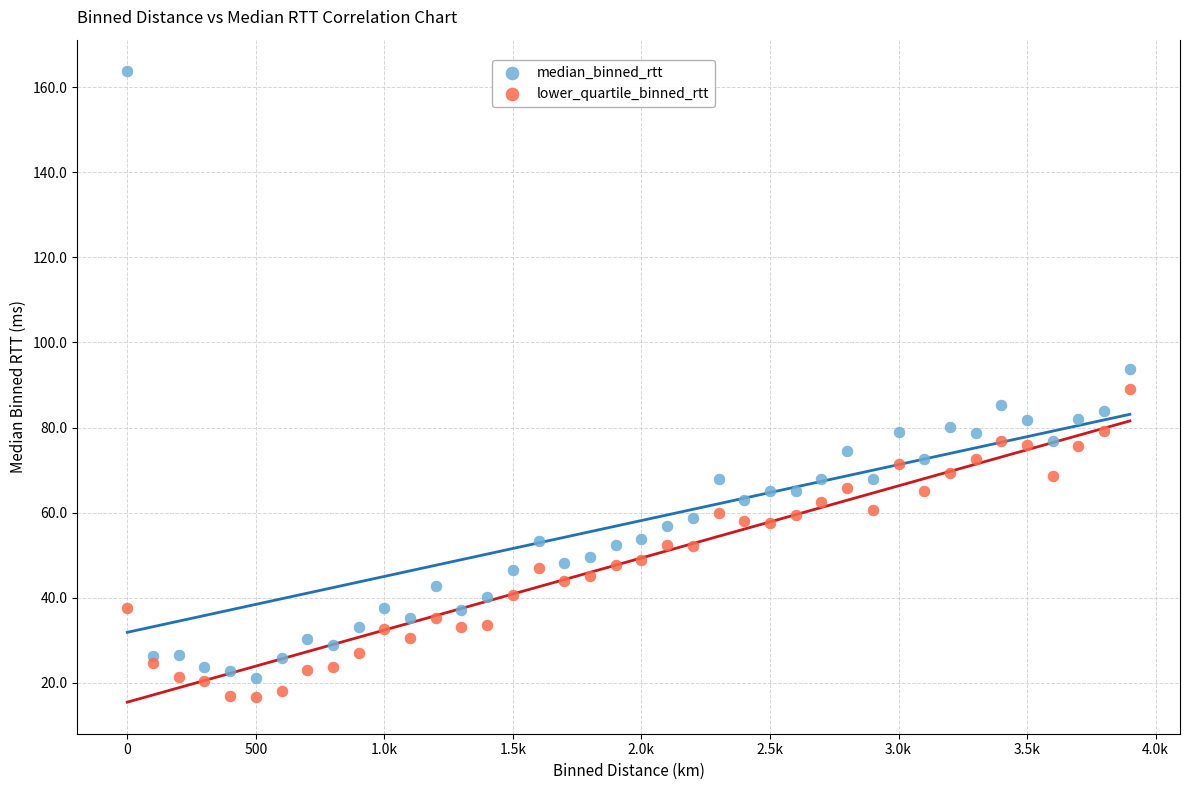

Across all data points, what is the range of X values (max minus min)?

3900.0